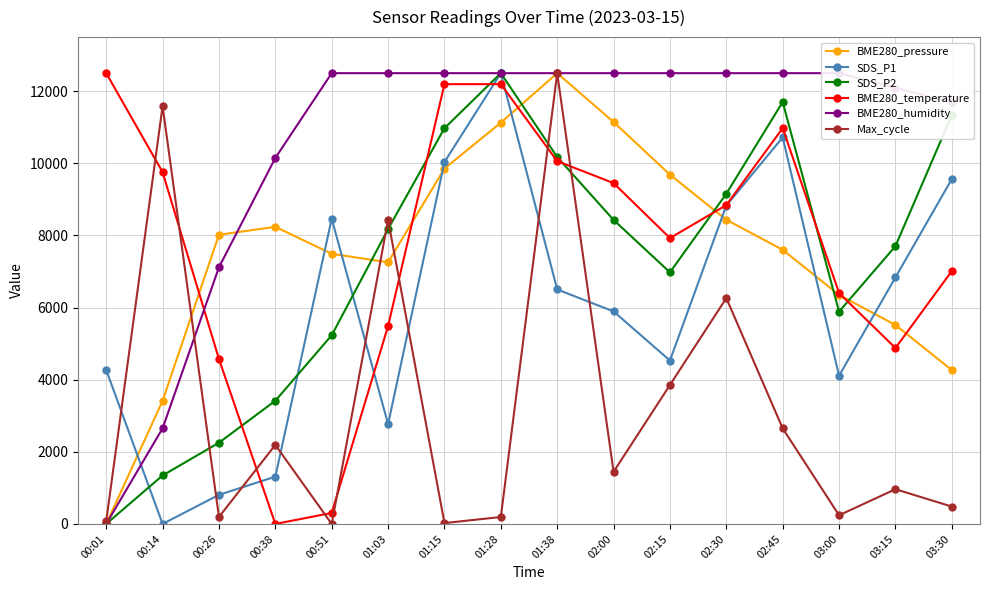

Does the chart display data point markers on the line(s)?

Yes